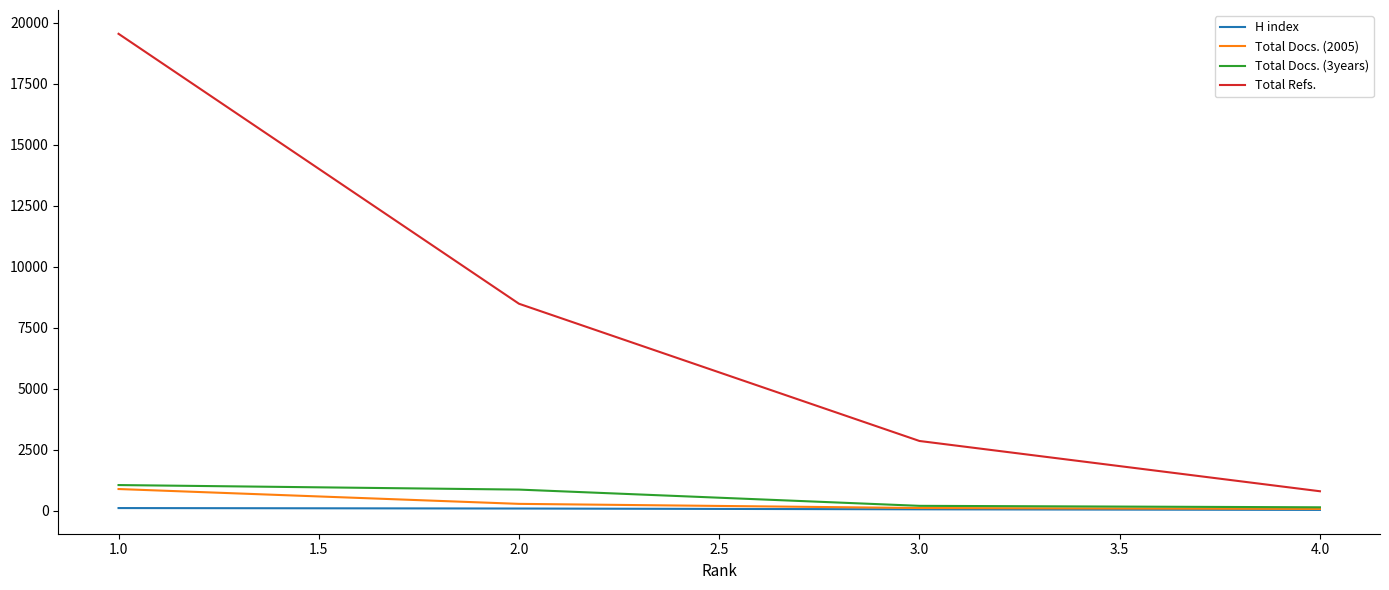

At which category is the sum across all series the highest?

1.0